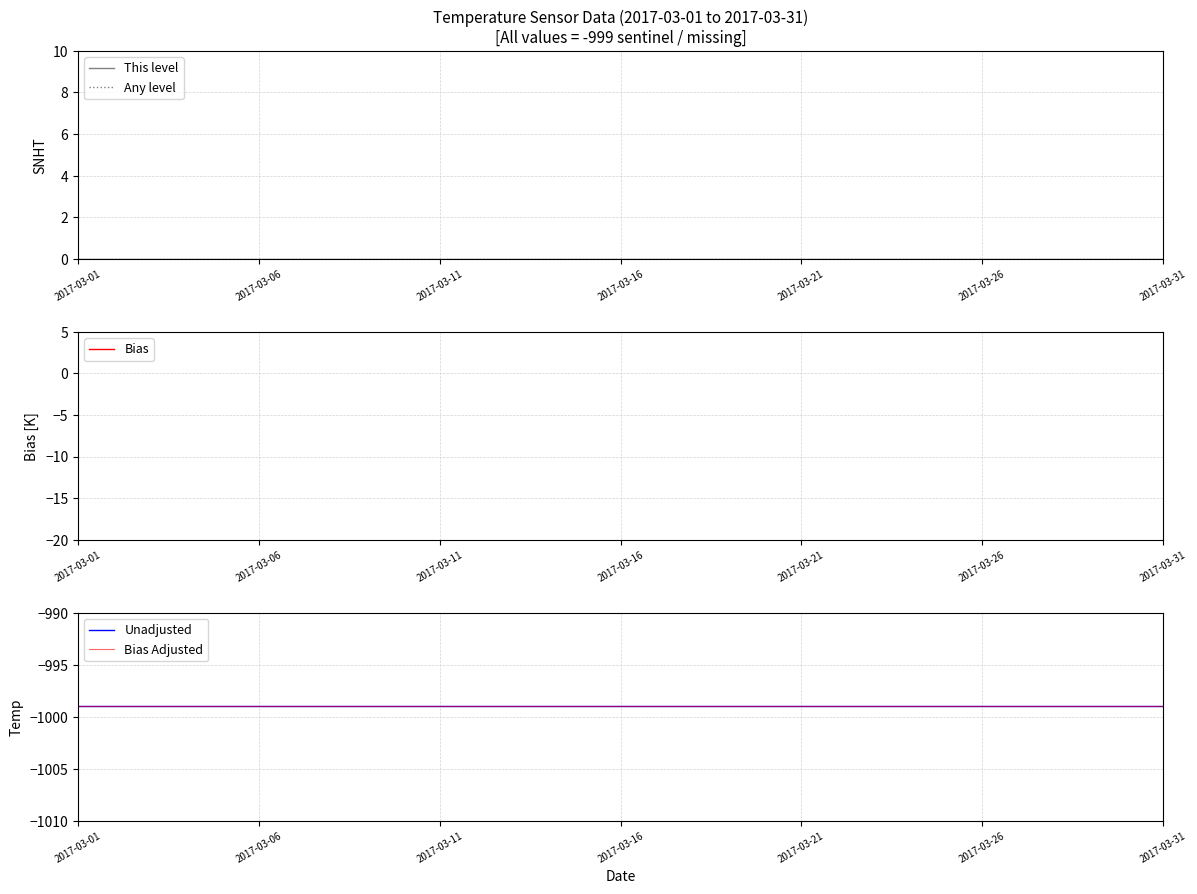

Which series has the largest range (max minus min)?

This level